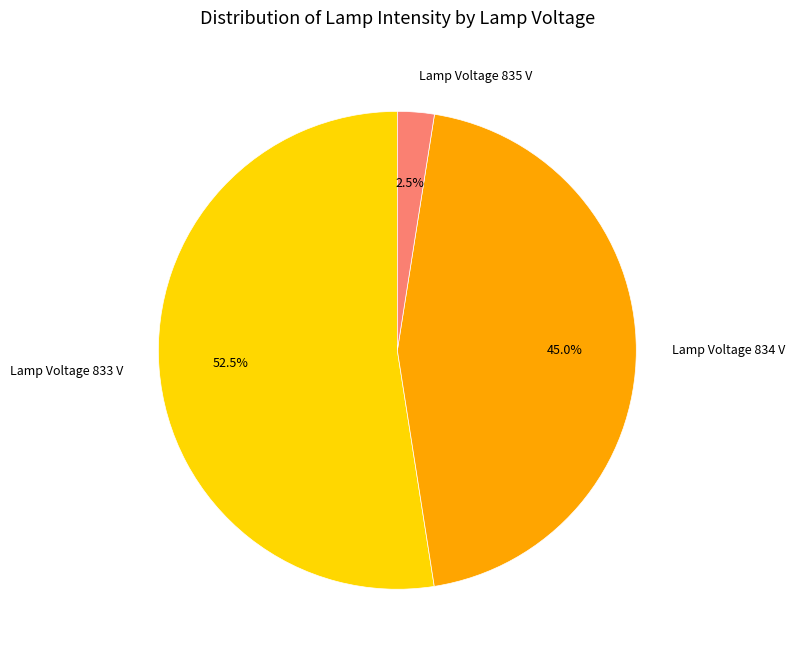

How much of the chart is everything except Lamp Voltage 833 V?

47.5%